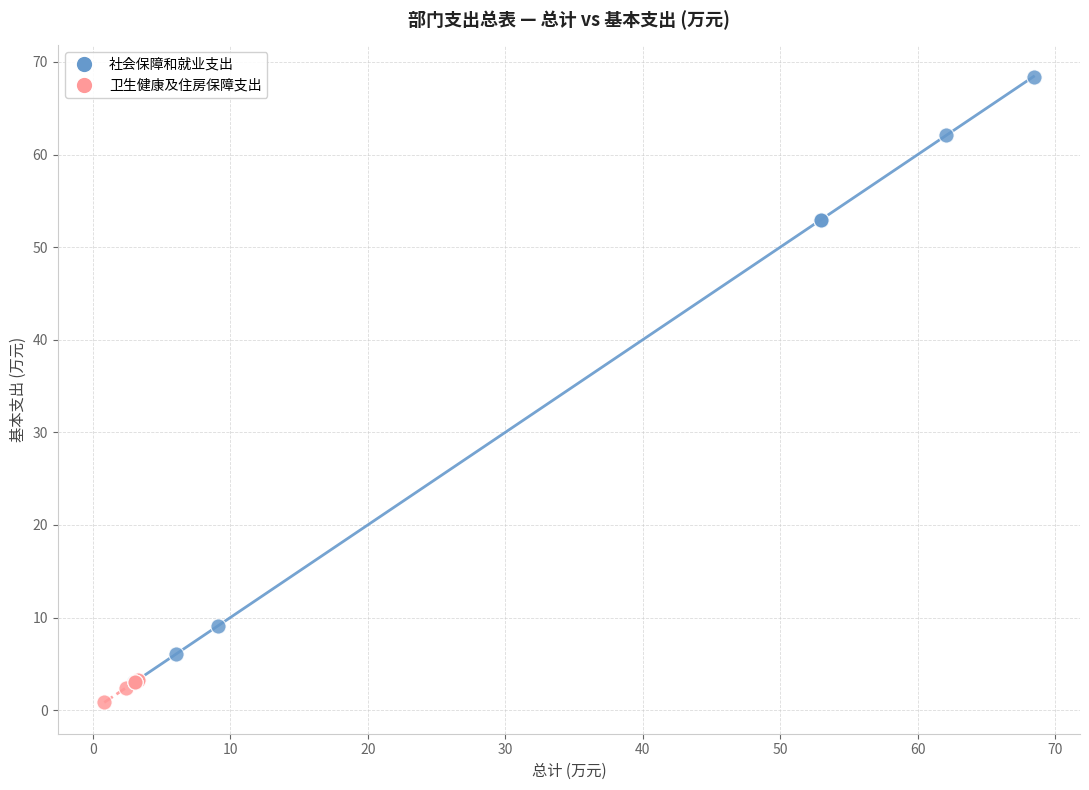

What are all the series names shown in the legend?

社会保障和就业支出, 卫生健康及住房保障支出